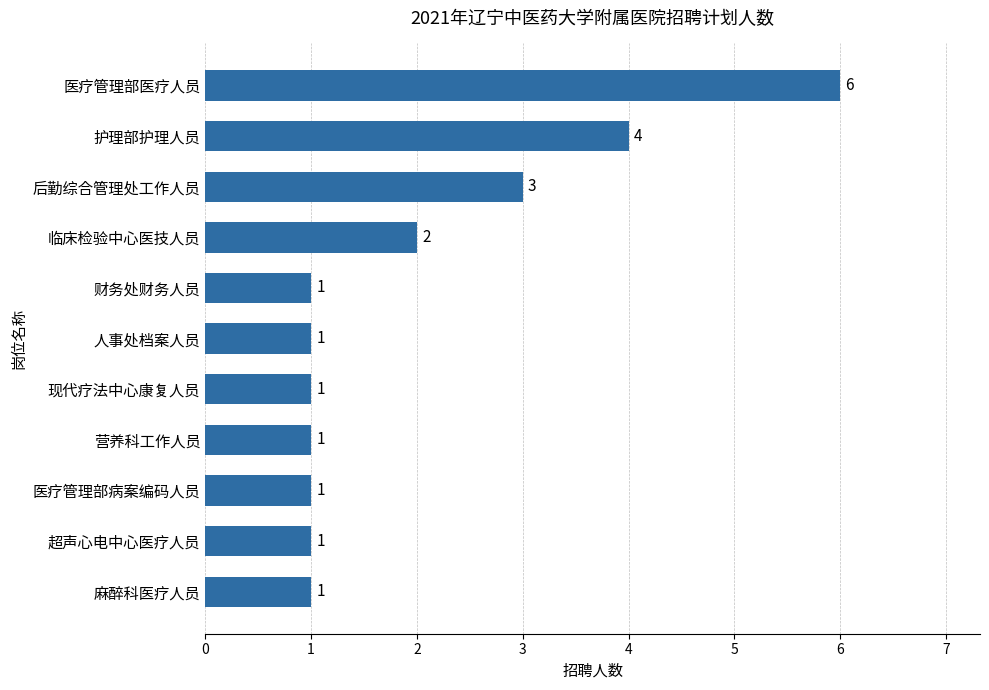

What is the ratio of the value at 医疗管理部医疗人员 to the value at 超声心电中心医疗人员?

6.0